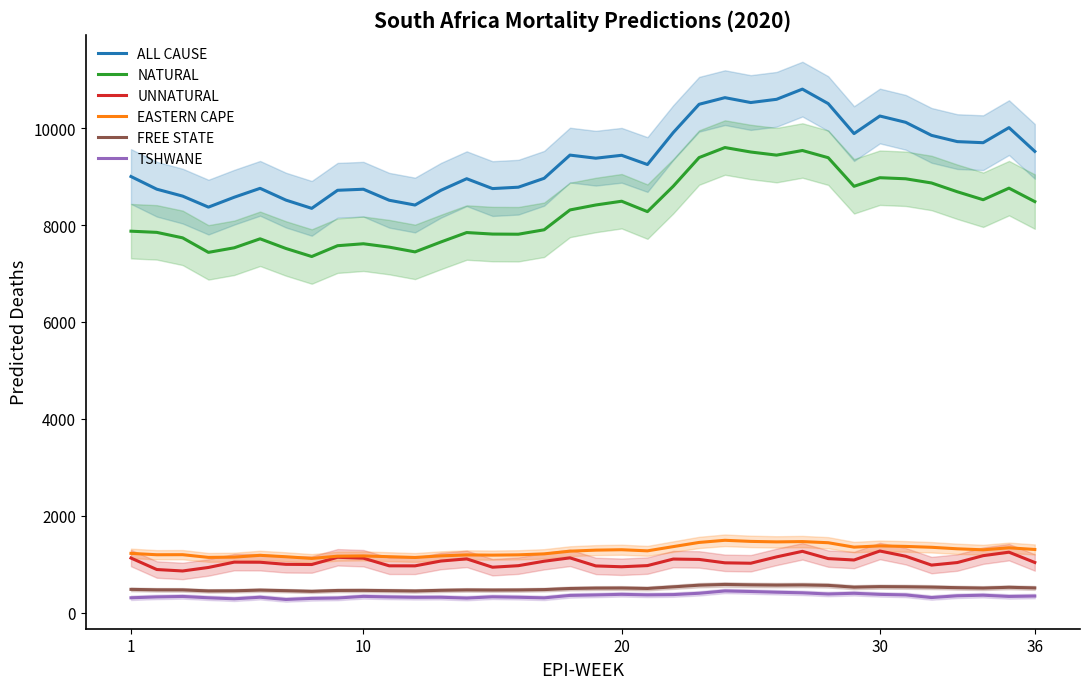

Reading right to left, extract all data points from this chart.

ALL CAUSE: 9520.9	10011.1	9700.1	9722.3	9851.4	10120.6	10250.5	9887.8	10506.7	10805.6	10595.4	10528.7	10629.5	10492.7	9909.2	9249.6	9440.1	9380.1	9444.0	8965.1	8781.6	8753.0	8956.6	8716.9	8413.3	8512.2	8739.7	8717.8	8345.0	8515.3	8758.2	8574.8	8370.4	8597.7	8740.4	9001.9
NATURAL: 8484.4	8761.8	8522.9	8687.2	8868.8	8955.2	8977.4	8800.1	9390.2	9539.0	9443.4	9507.8	9600.1	9393.1	8802.0	8277.4	8492.0	8414.5	8312.1	7902.8	7811.2	7814.3	7845.8	7650.7	7446.5	7544.6	7614.4	7574.0	7350.8	7516.9	7716.6	7531.1	7436.7	7736.3	7849.2	7873.7
UNNATURAL: 1036.5	1249.2	1177.1	1035.0	982.6	1165.4	1273.1	1087.7	1116.4	1266.6	1152.0	1020.9	1029.4	1099.6	1107.3	972.2	948.1	965.6	1131.9	1062.3	970.4	938.7	1110.9	1066.2	966.8	967.7	1125.3	1143.8	994.2	998.3	1041.6	1043.7	933.7	861.4	891.2	1128.2
EASTERN CAPE: 1304.9	1339.7	1297.7	1319.0	1350.2	1368.2	1379.3	1353.1	1444.2	1467.9	1461.5	1471.7	1494.5	1450.2	1363.9	1276.7	1299.8	1291.3	1269.8	1214.3	1194.0	1188.4	1192.3	1173.1	1139.6	1155.8	1171.7	1166.2	1120.3	1154.8	1184.1	1147.2	1141.4	1197.6	1196.1	1224.4
FREE STATE: 511.5	524.6	508.3	516.4	528.2	535.2	538.4	527.2	564.2	572.7	569.7	574.4	583.2	567.9	533.6	500.3	509.5	507.6	499.7	477.1	469.3	467.5	470.0	462.2	448.7	455.2	460.9	459.0	441.4	454.8	466.3	452.2	449.7	471.0	472.1	481.7
TSHWANE: 343.8	335.5	361.1	349.2	312.7	367.2	378.2	401.0	386.0	410.5	422.7	437.5	449.1	401.0	373.9	368.0	379.3	366.6	356.6	306.2	318.8	327.7	302.1	318.8	317.2	325.4	336.8	303.4	295.4	272.6	319.3	286.8	307.7	335.5	325.7	308.0